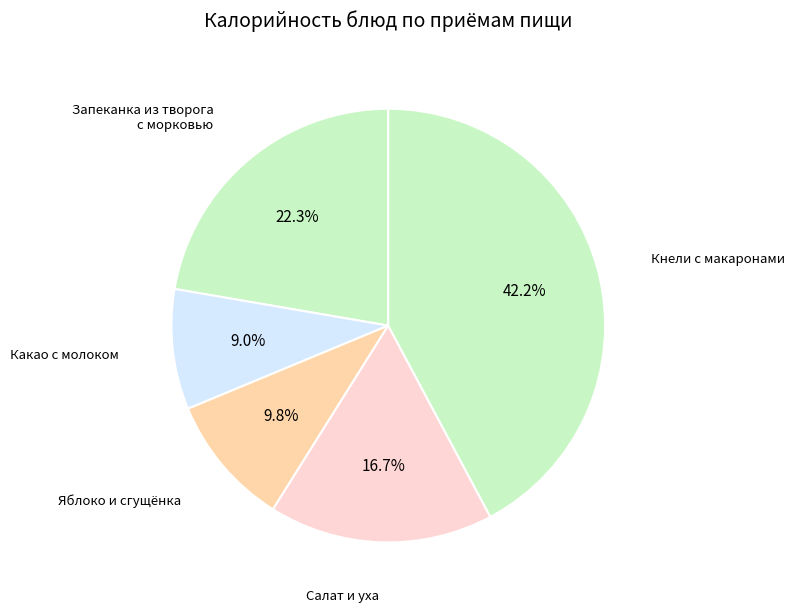

Count the number of slices in the pie.

5